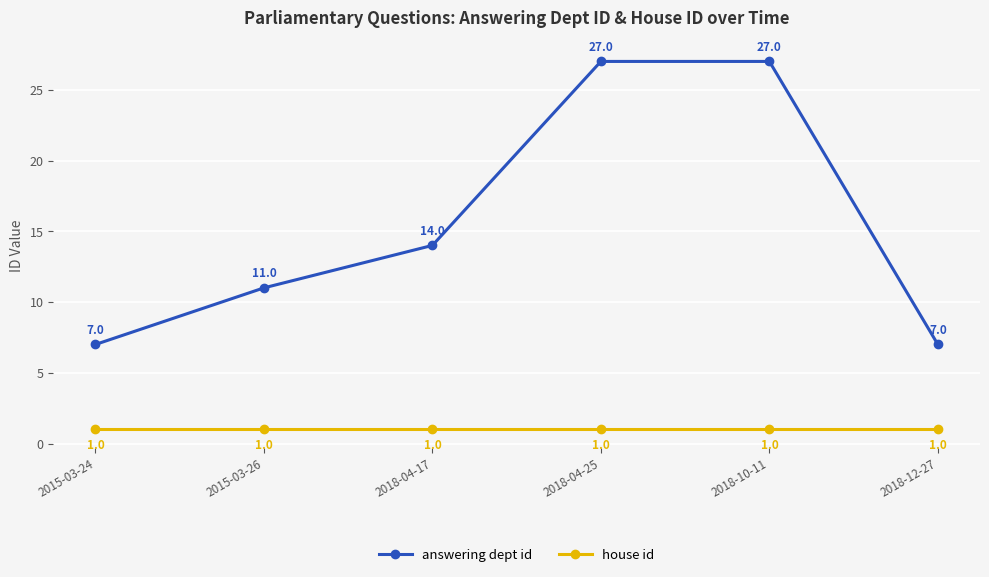

True or false: answering dept id has more than 2 points higher than both neighbors.

False